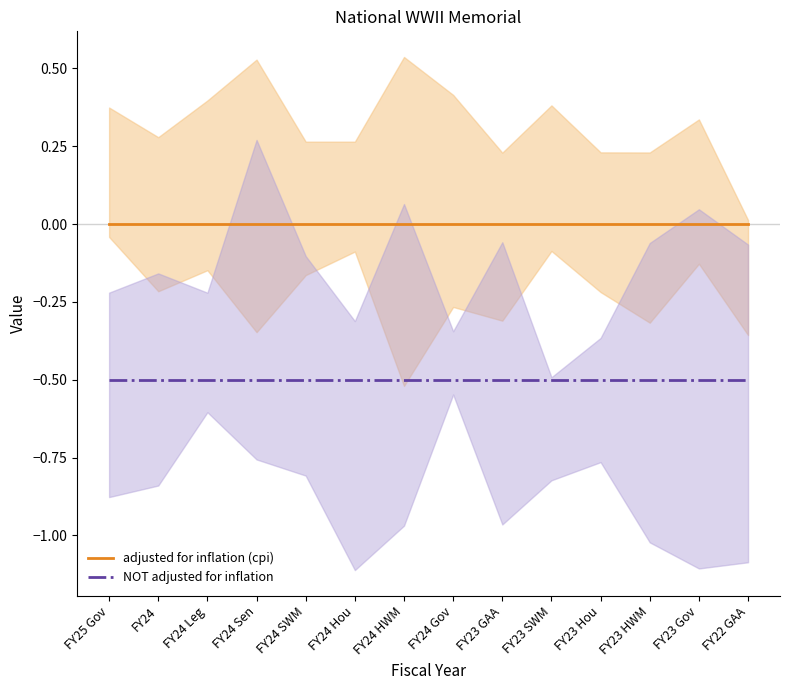

Rank the series by their maximum value, from highest to lowest.

adjusted for inflation (cpi), NOT adjusted for inflation